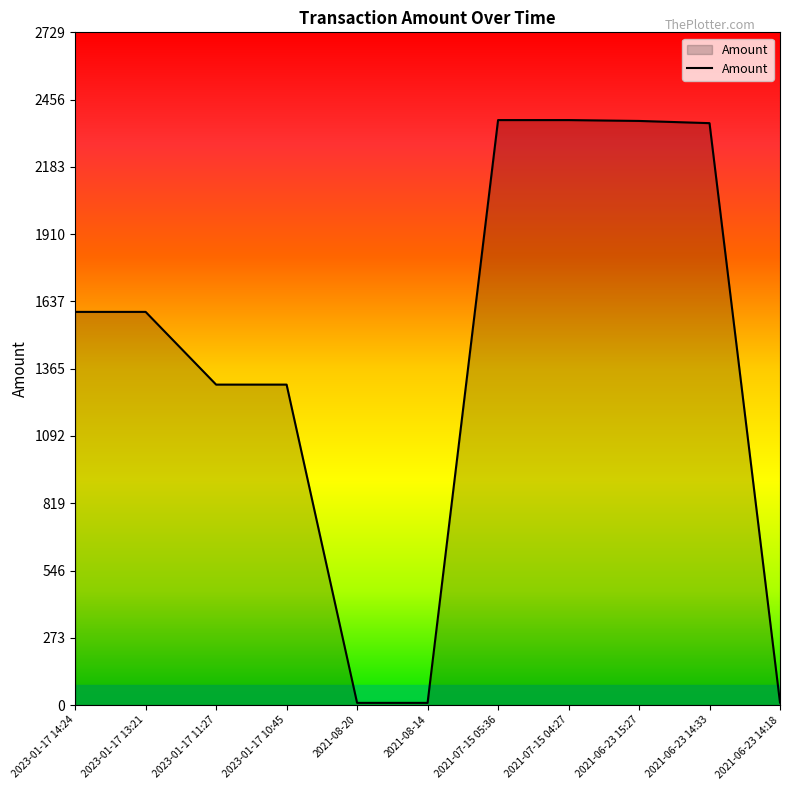

What is the average value?

1390.4